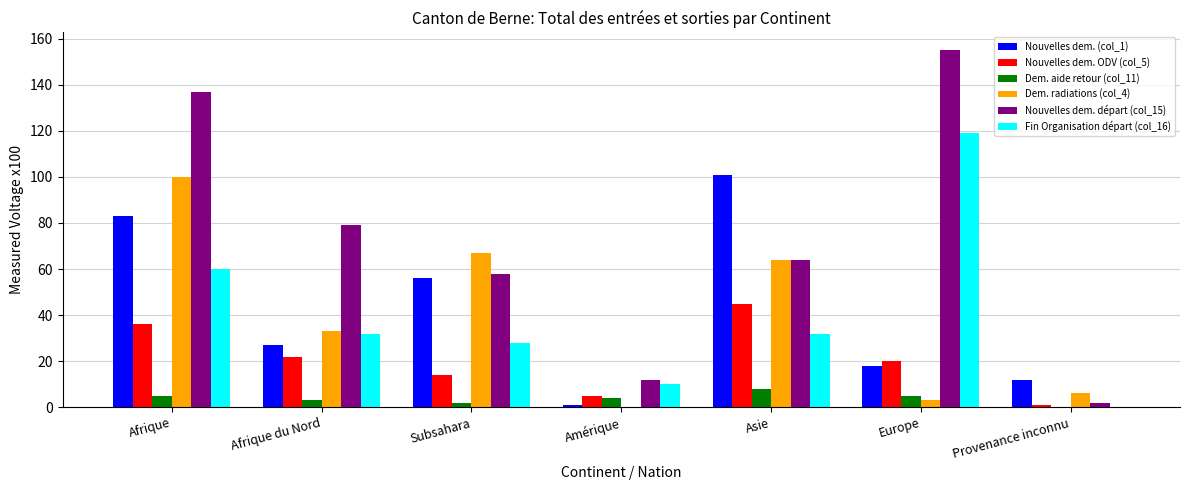

The value of Dem. aide retour (col_11) at Provenance inconnu is 0. True or false?

True